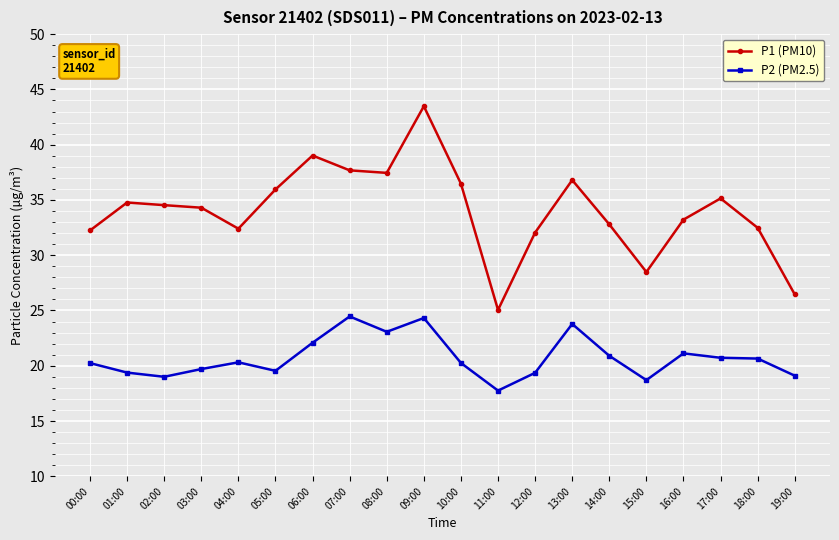

What is the difference between the maximum and minimum values in the P1 (PM10) series?

18.4